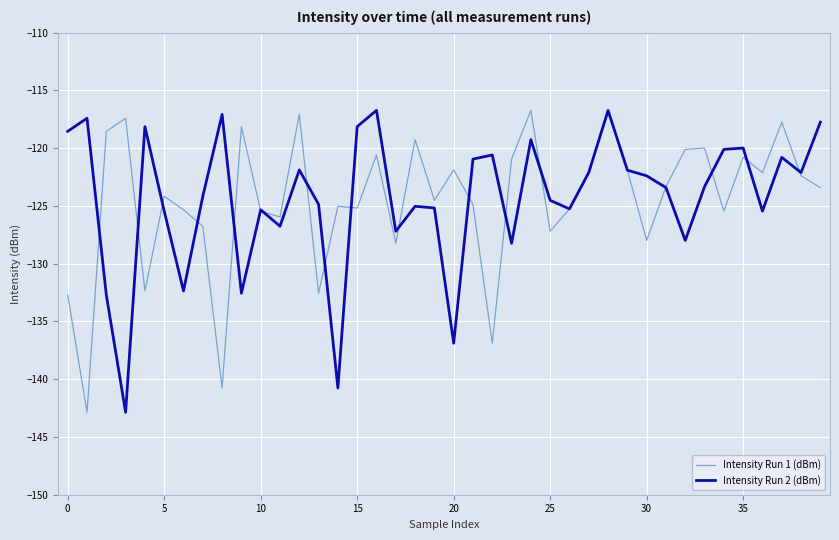

What is the highest value of the Intensity Run 2 (dBm) series?

-116.7